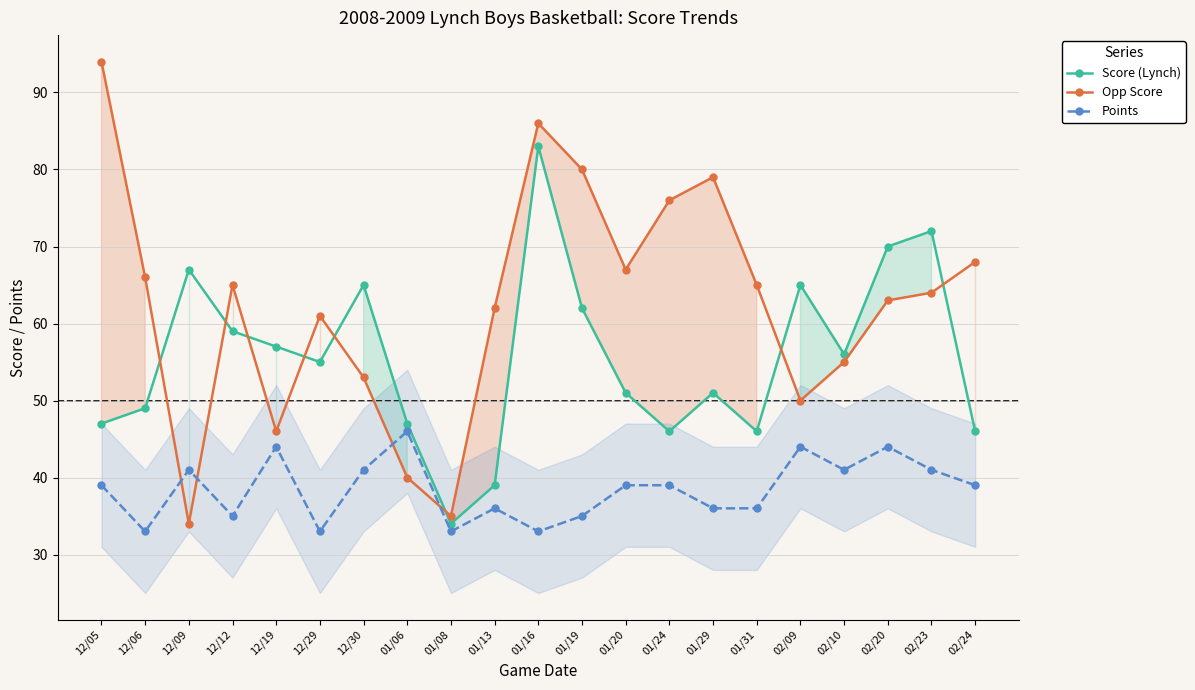

What is the value of the Opp Score point at the 15th from the left?

79